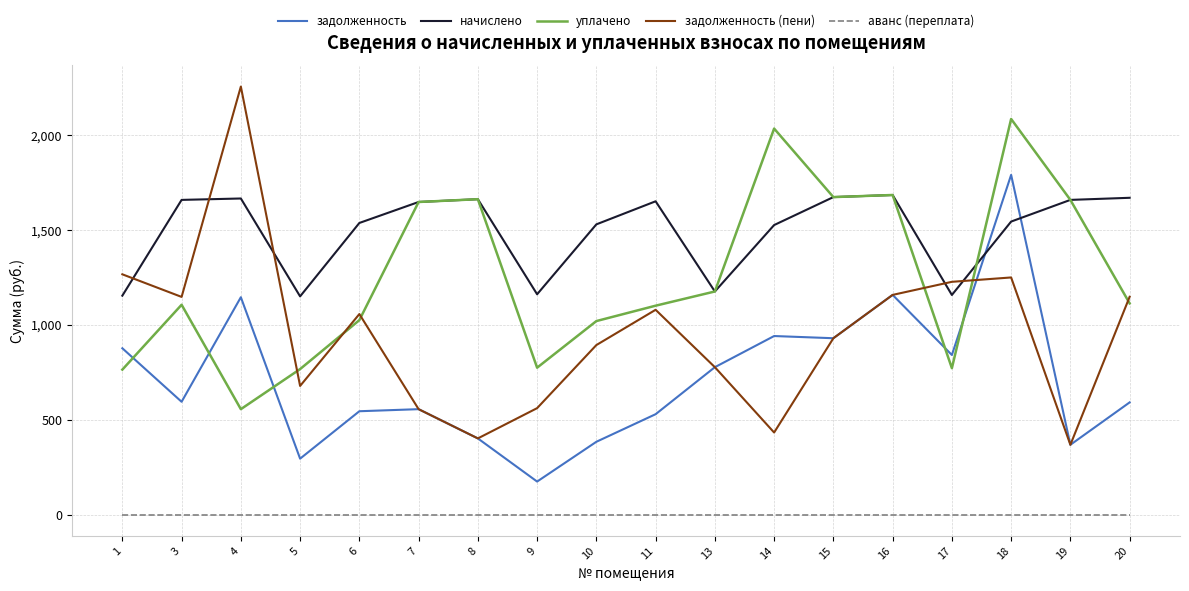

Which category has the lowest value in the задолженность (пени) series?

19